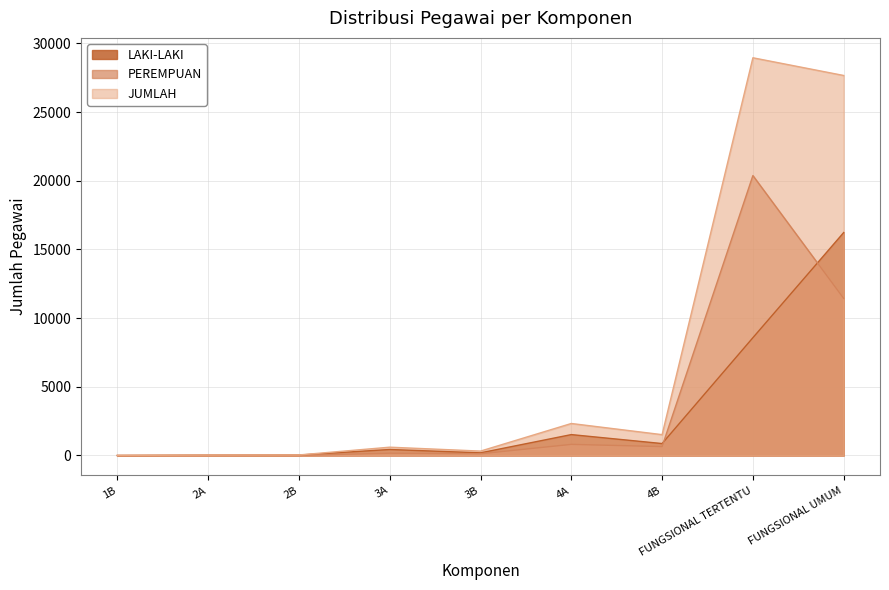

The value of LAKI-LAKI at FUNGSIONAL UMUM is 16234. True or false?

True